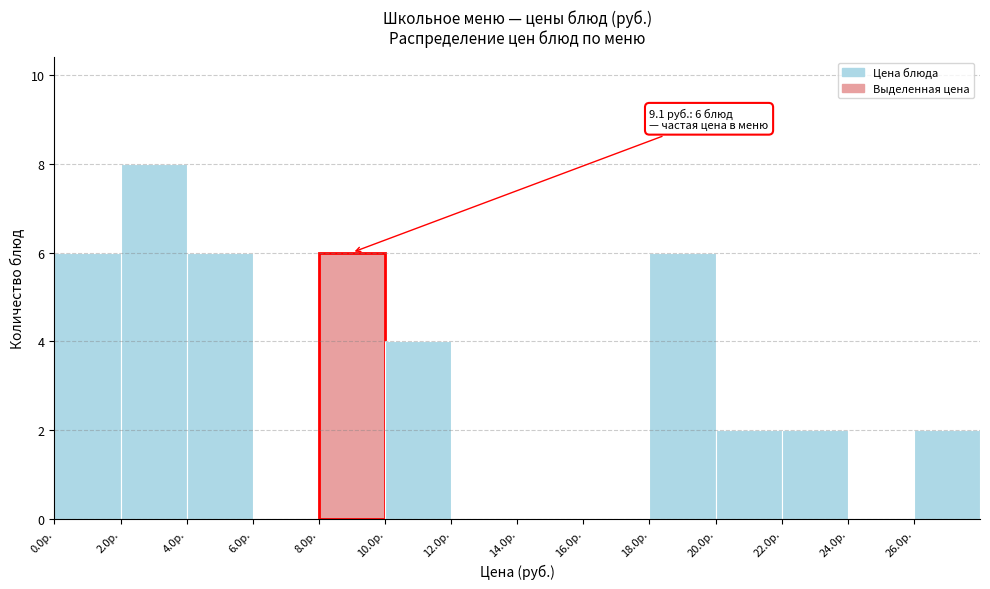

Which range on the x-axis has the tallest bar?

2 to 4